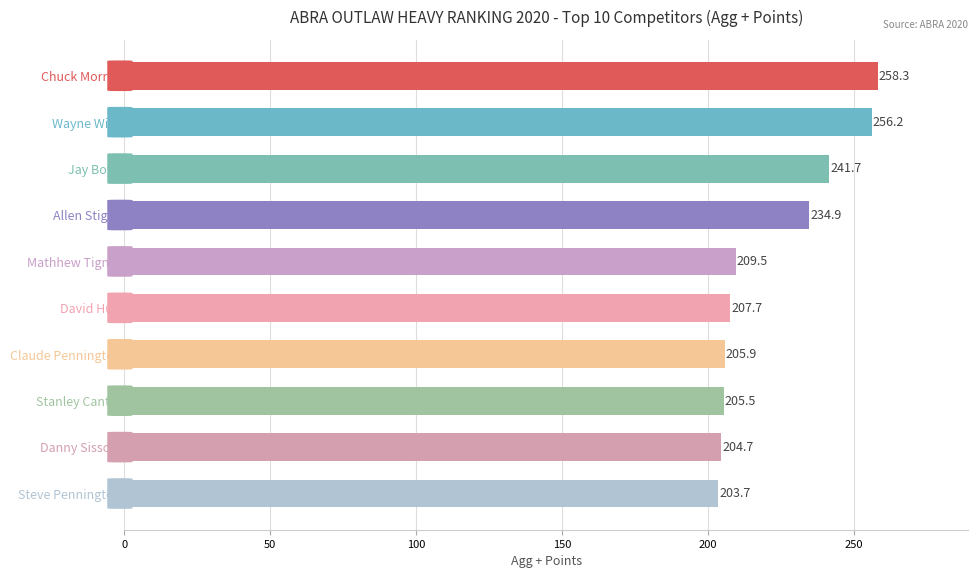

Rank the categories by value from lowest to highest.

Steve Pennington, Danny Sissom, Stanley Canter, Claude Pennington, David Huff, Mathhew Tignor, Allen Stigall, Jay Boyd, Wayne Wills, Chuck Morrell